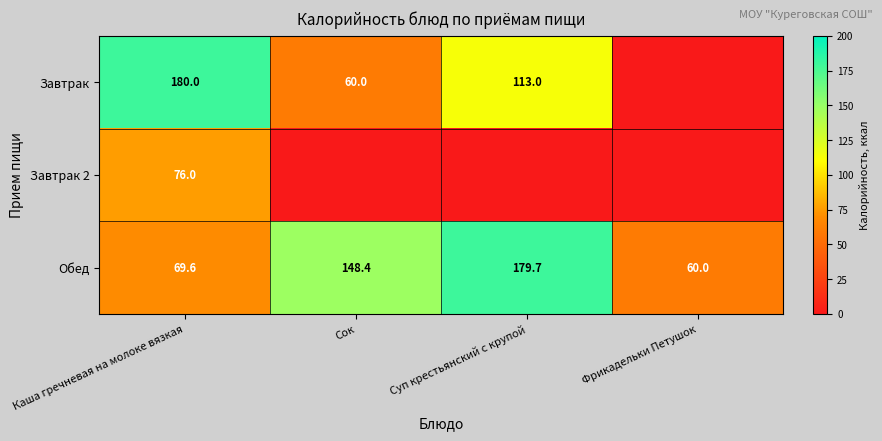

What is the minimum value for Обед?

60.0